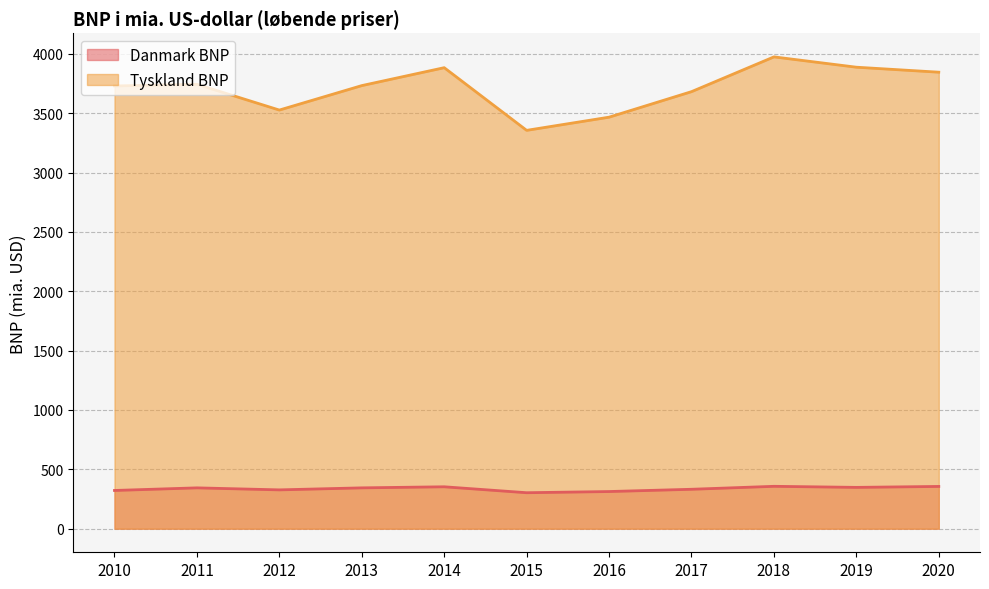

What is the spread (max minus min) of values at 2017?

3350